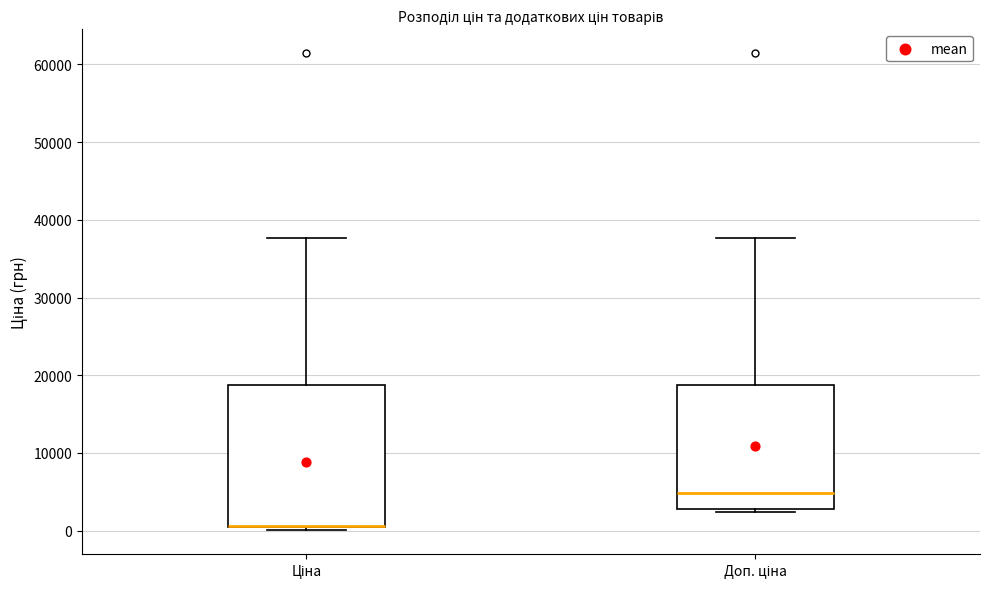

Reading left to right, transcribe this box plot: for each box, give where its median line is, the range the box spans, and where its two whiskers end, as read against the y-axis. The values are not printed on the chart, so give them approximately, as read against the axis.

Ціна: median 1000 (drawn on the box's lower edge), box 0 to 19000, whiskers 0 (just below the box's lower edge) to 38000
Доп. ціна: median 5000, box 3000 to 19000, whiskers 2000 to 38000